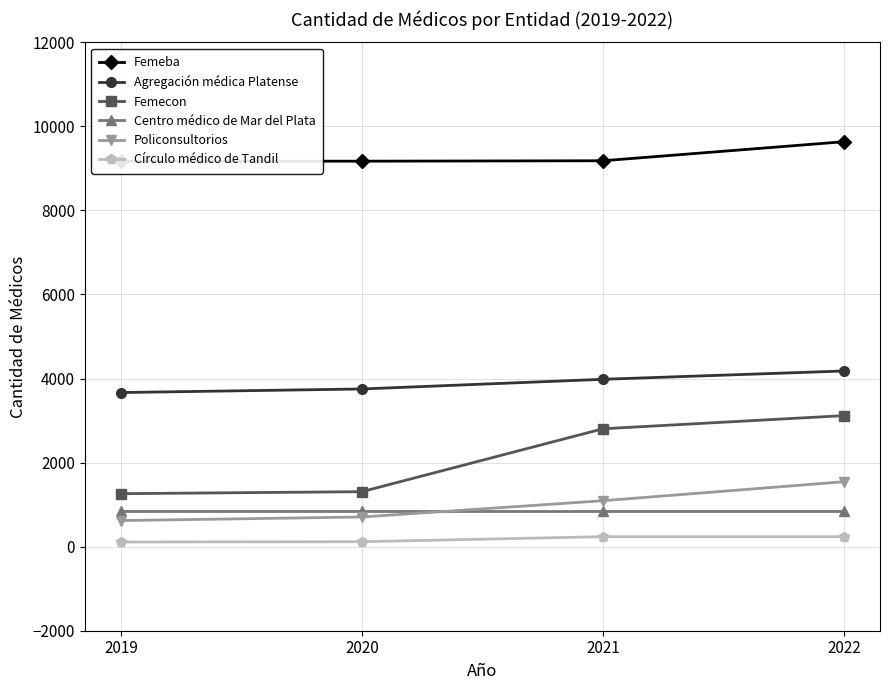

Which series changed the most between 2020 and 2021?

Femecon